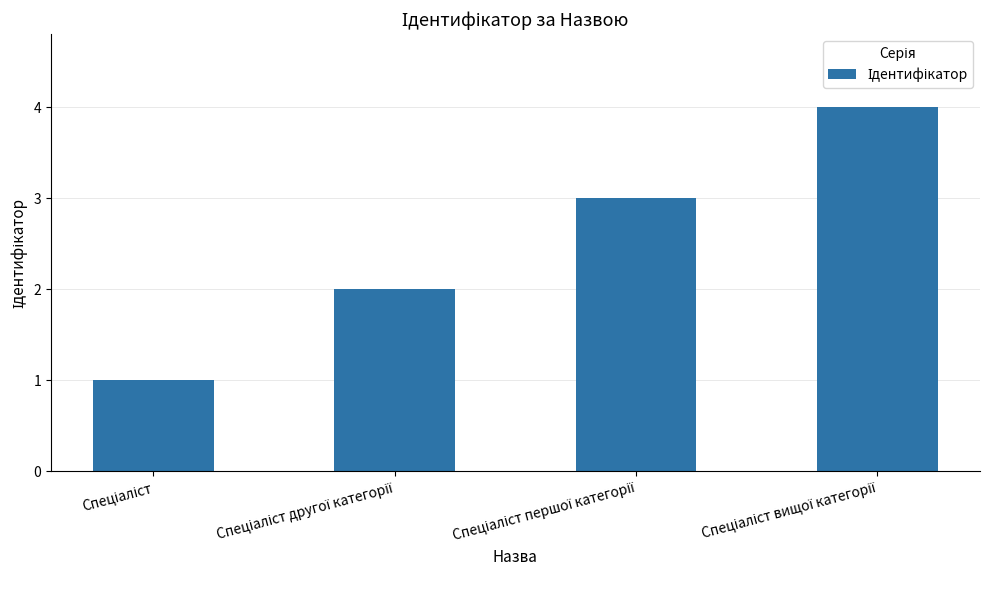

What is the difference between the maximum and minimum values?

3